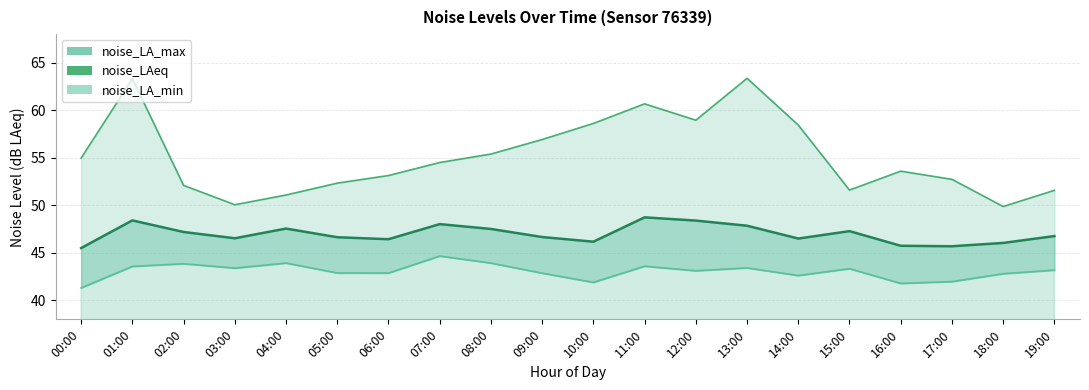

How many values in the noise_LAeq series exceed 46?

17